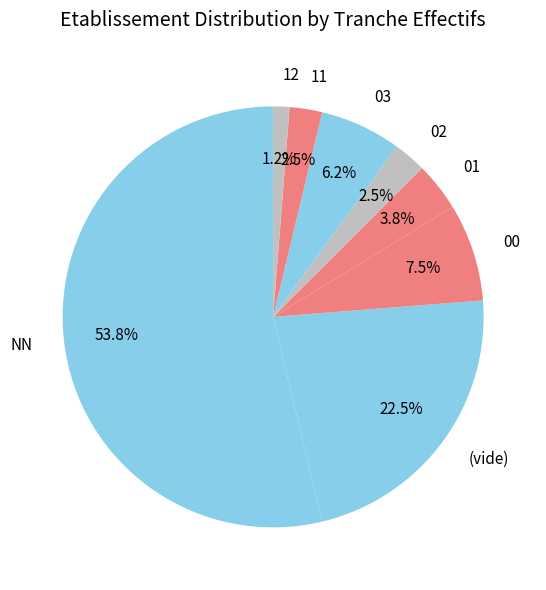

To the nearest percent, what is the difference between the 11 and 01 slice percentages?

1%